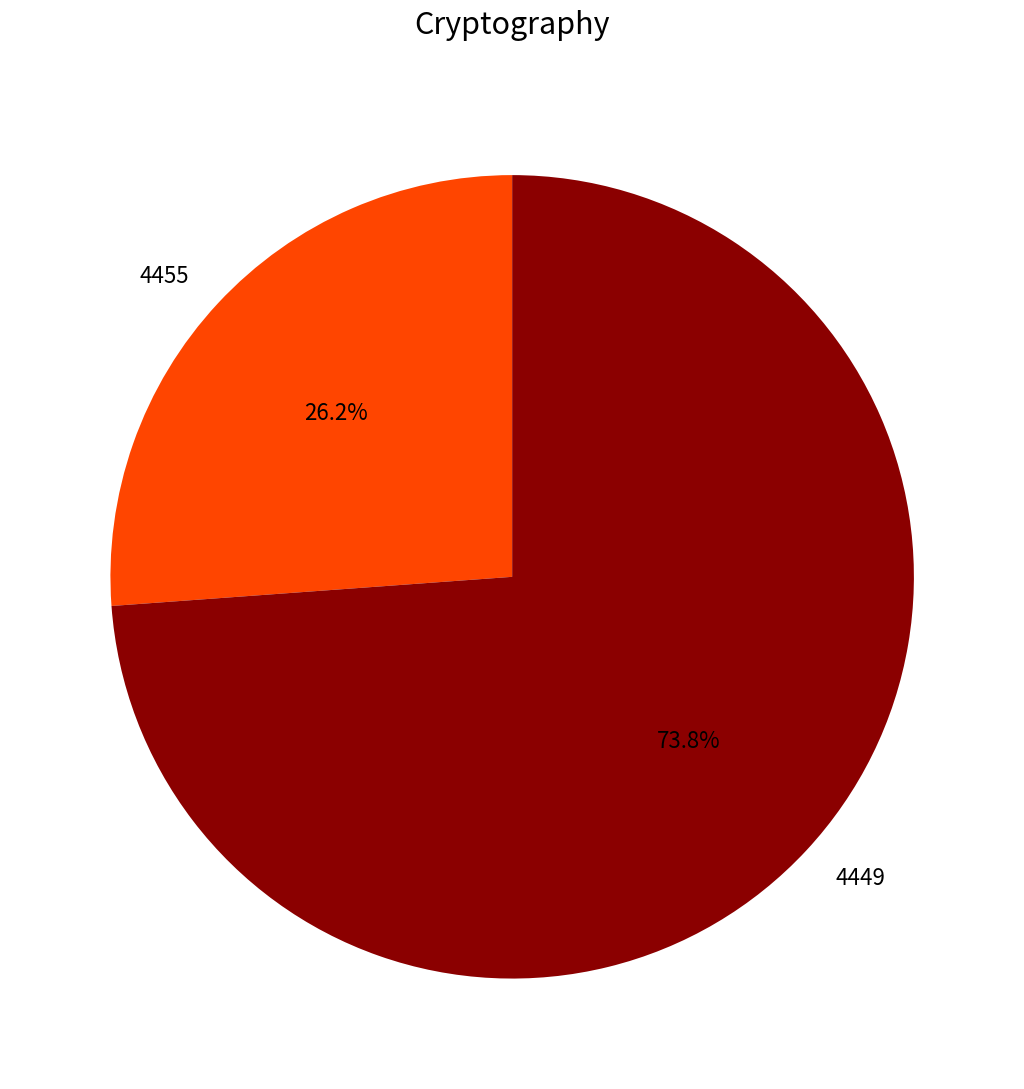

To the nearest percent, what portion does 4449 represent?

74%